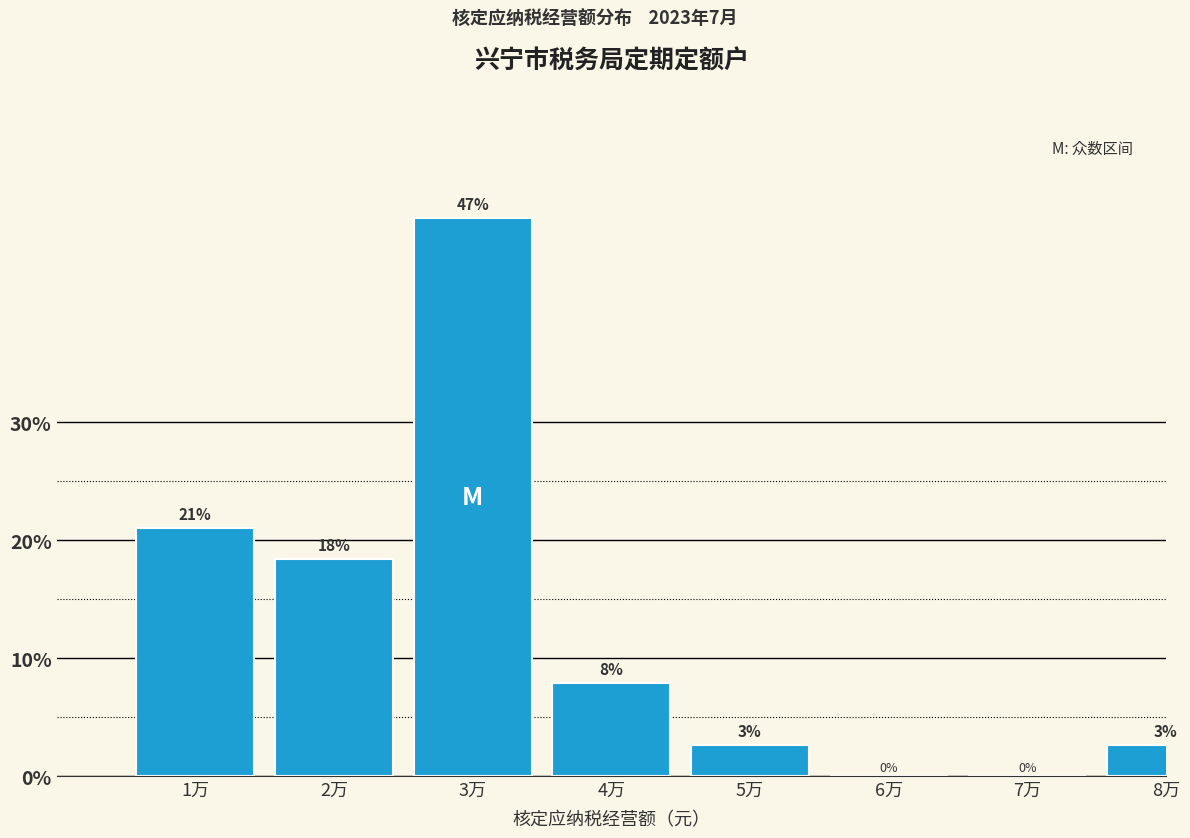

Are the bars horizontal?

No